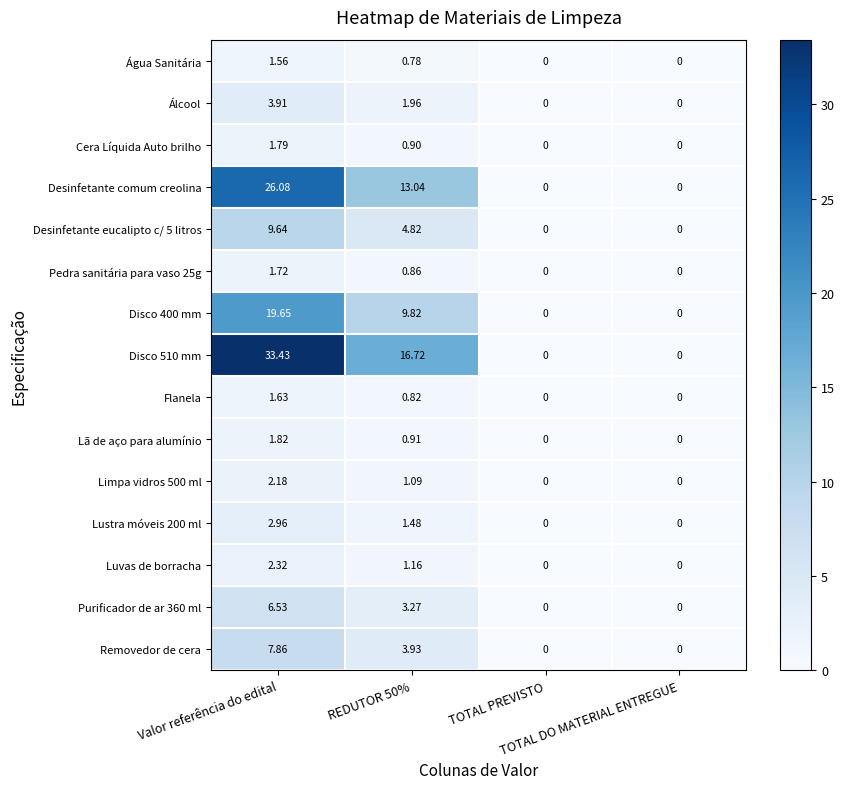

List the series in order of their peak value, highest first.

Disco 510 mm, Desinfetante comum creolina, Disco 400 mm, Desinfetante eucalipto c/ 5 litros, Removedor de cera, Purificador de ar 360 ml, Álcool, Lustra móveis 200 ml, Luvas de borracha, Limpa vidros 500 ml, Lã de aço para alumínio, Cera Líquida Auto brilho, Pedra sanitária para vaso 25g, Flanela, Água Sanitária